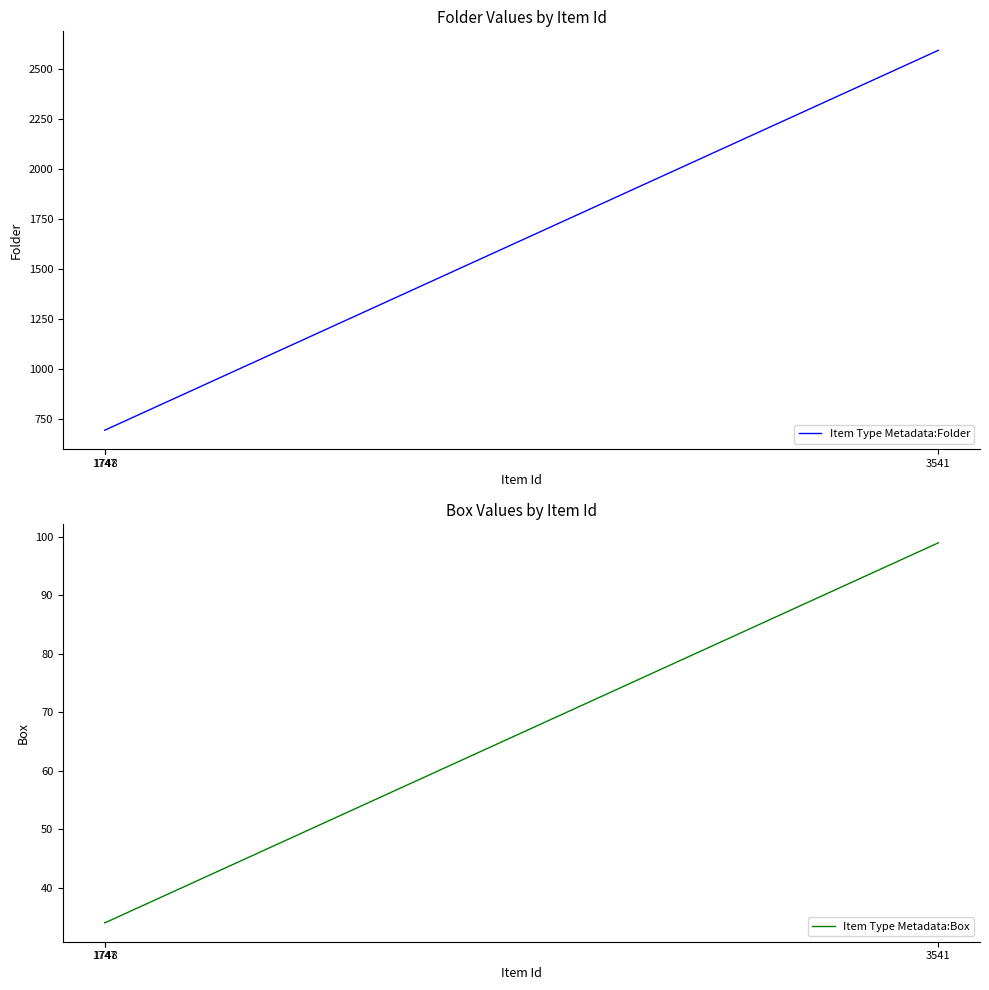

Reading left to right, list all the values displayed in this chart.

Item Type Metadata:Folder: 3541=2592	1748=695	1747=694
Item Type Metadata:Box: 3541=99	1748=34	1747=34